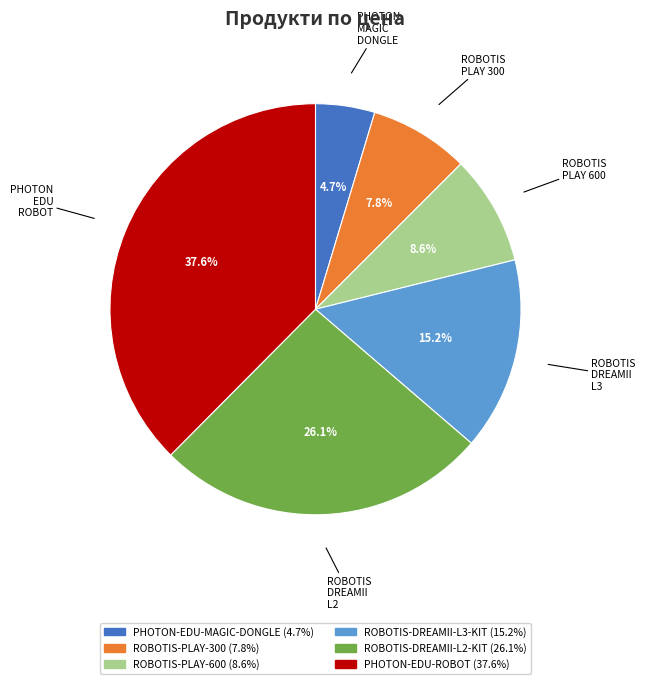

What percentage is the ROBOTIS-PLAY-300 slice, to the nearest percent?

8%